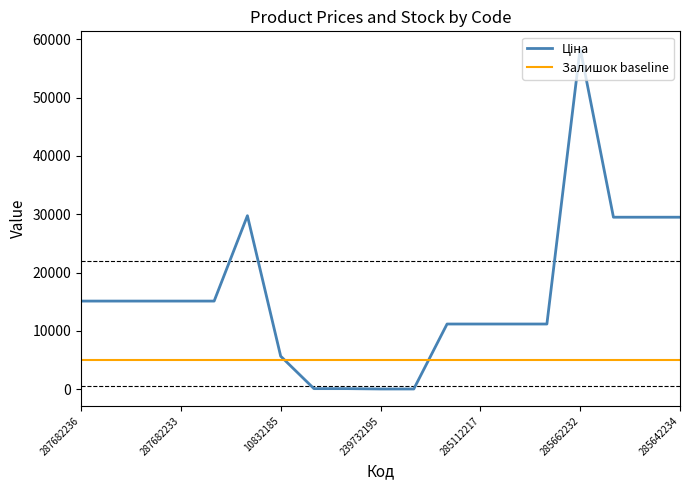

What is the maximum value shown in the chart?

58426.5